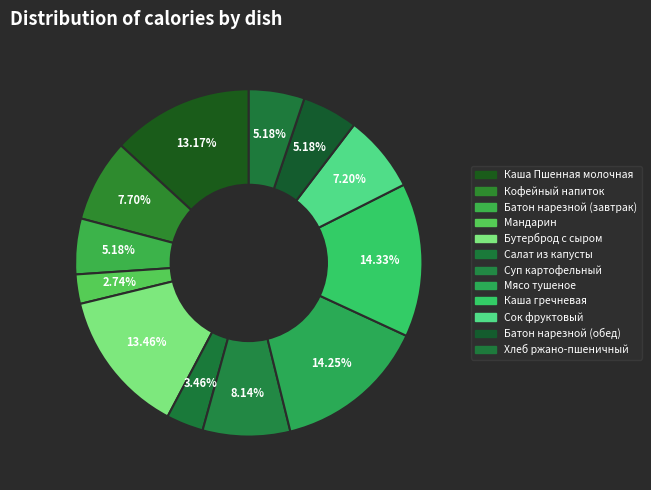

What percentage is NOT represented by Батон нарезной (завтрак)?

94.8%